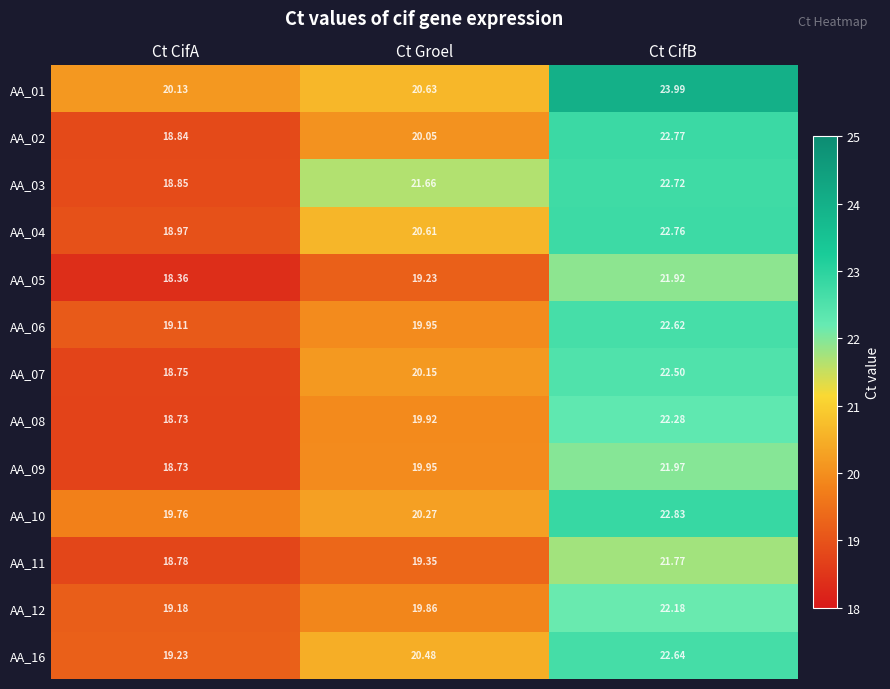

Between Ct CifA and Ct CifB, which series saw the biggest shift?

AA_02